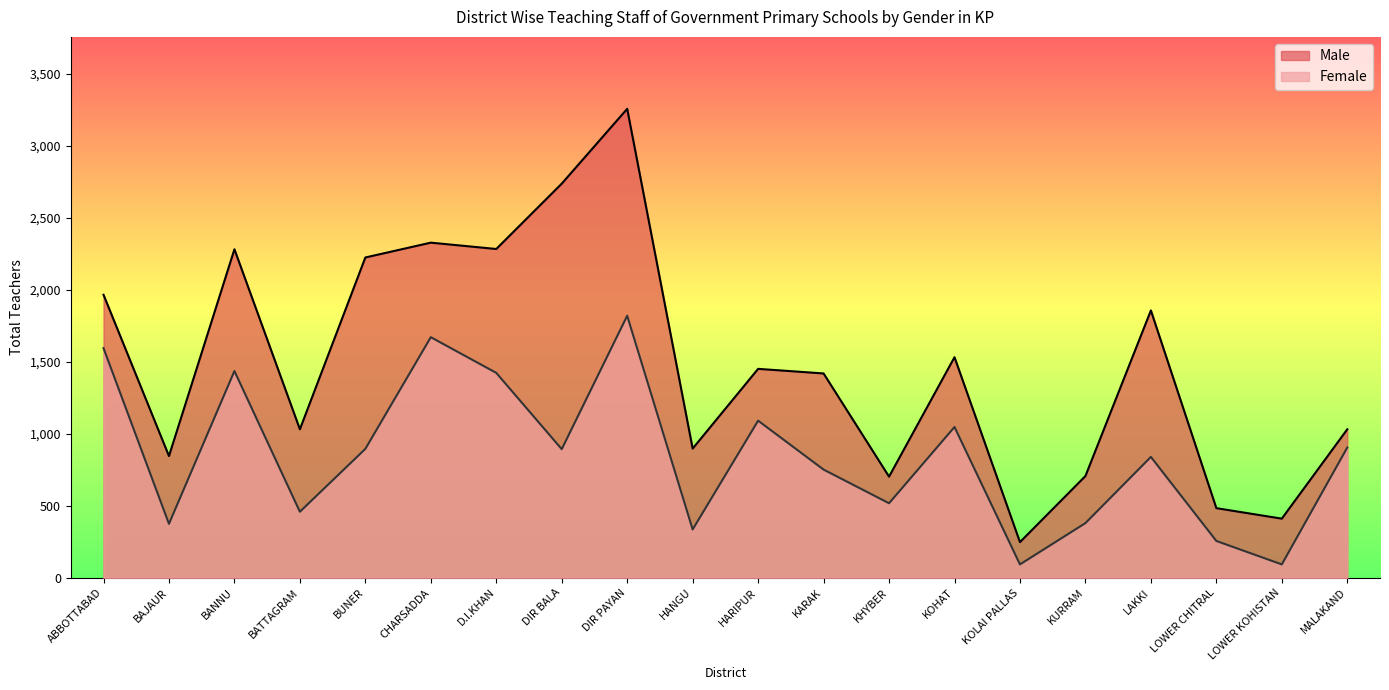

Reading left to right, list all the values displayed in this chart.

Female: ABBOTTABAD=1595	BAJAUR=374	BANNU=1436	BATTAGRAM=458	BUNER=895	CHARSADDA=1671	D.I.KHAN=1423	DIR BALA=893	DIR PAYAN=1820	HANGU=335	HARIPUR=1091	KARAK=751	KHYBER=517	KOHAT=1047	KOLAI PALLAS=92	KURRAM=379	LAKKI=839	LOWER CHITRAL=255	LOWER KOHISTAN=92	MALAKAND=904
Male: ABBOTTABAD=1966	BAJAUR=845	BANNU=2282	BATTAGRAM=1031	BUNER=2225	CHARSADDA=2328	D.I.KHAN=2284	DIR BALA=2738	DIR PAYAN=3258	HANGU=897	HARIPUR=1451	KARAK=1419	KHYBER=702	KOHAT=1532	KOLAI PALLAS=247	KURRAM=706	LAKKI=1857	LOWER CHITRAL=483	LOWER KOHISTAN=410	MALAKAND=1031